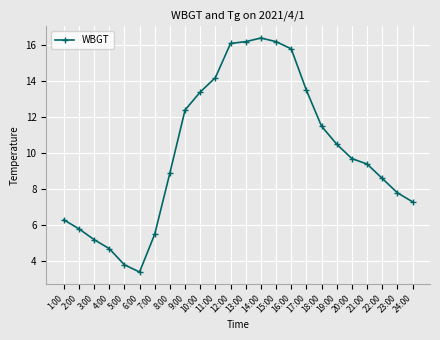

True or false: the data shows 21.3 at 12:00.

False